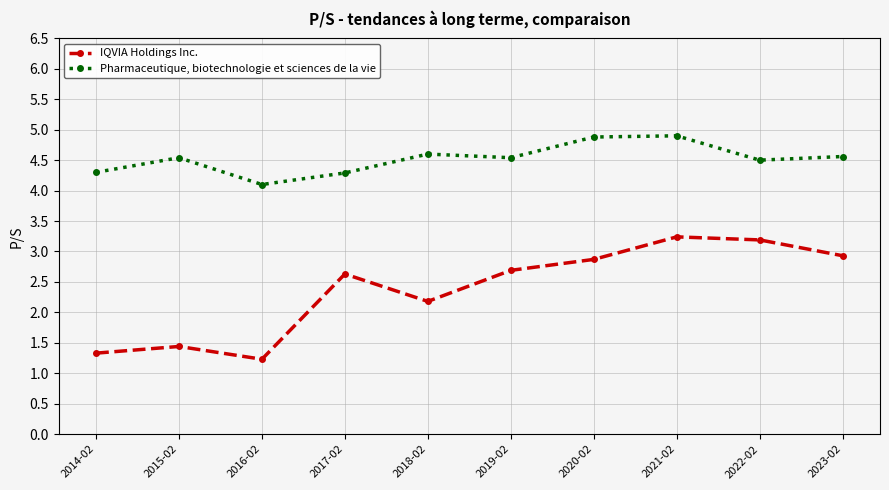

Is it true that Pharmaceutique, biotechnologie et sciences de la vie equals 1.7 at 2020-02?

False